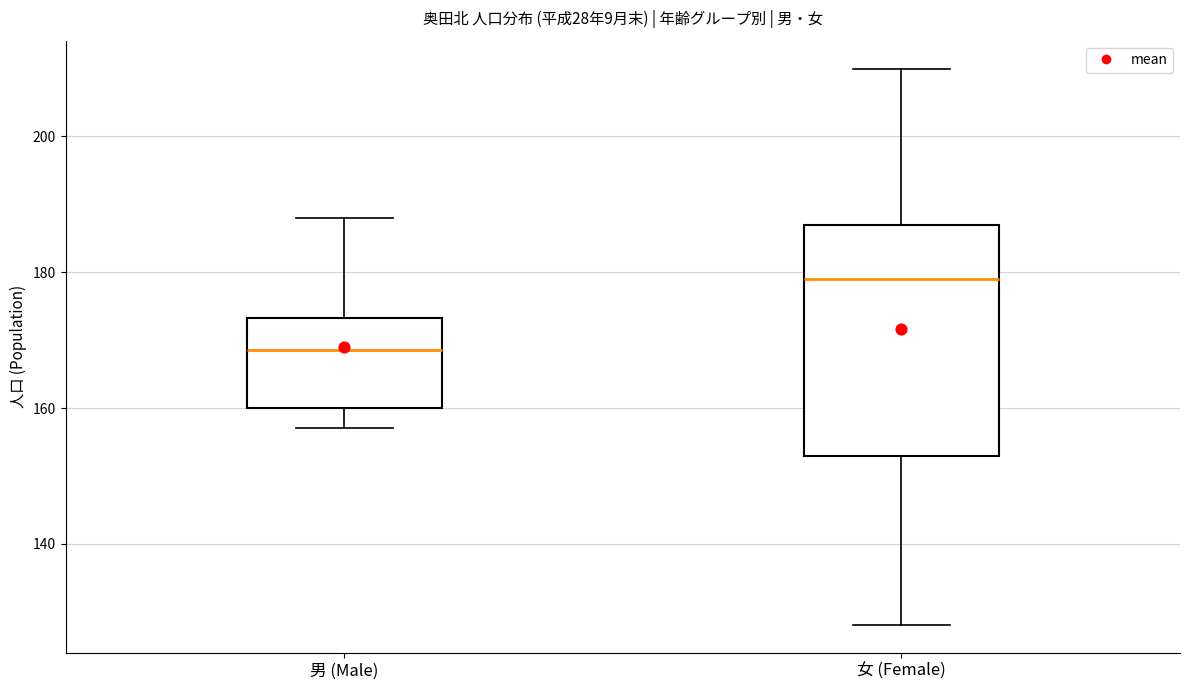

Which box is the tallest, from its lower edge to its upper edge?

女 (Female)